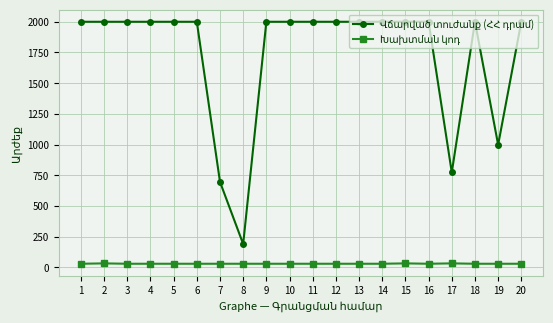

Is the value of Վճարված տուժանք (ՀՀ դրամ) at 6 greater than the value of Խախտման կոդ at 6?

Yes